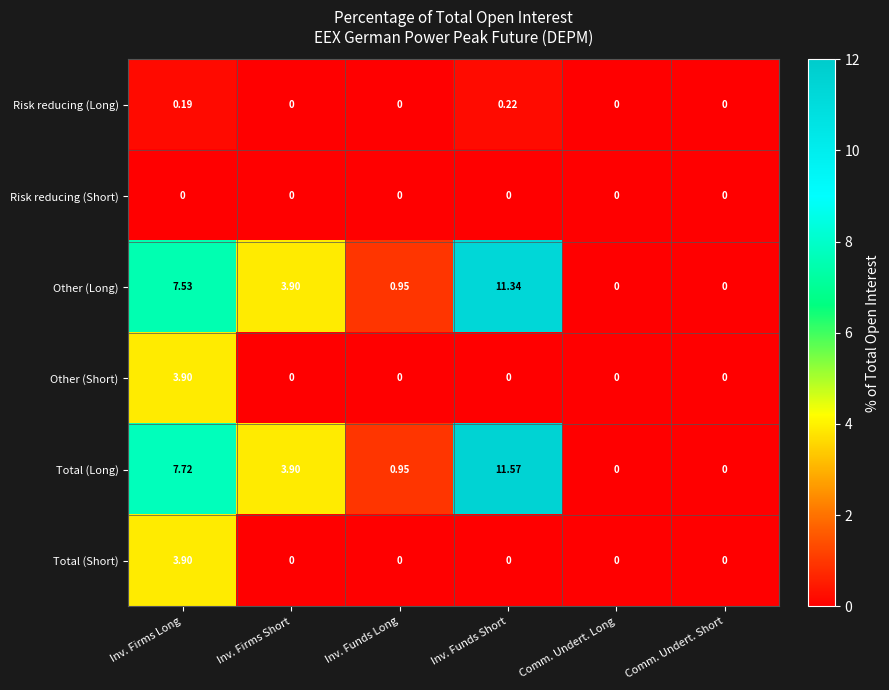

Which series has the widest spread of values?

Total (Long)